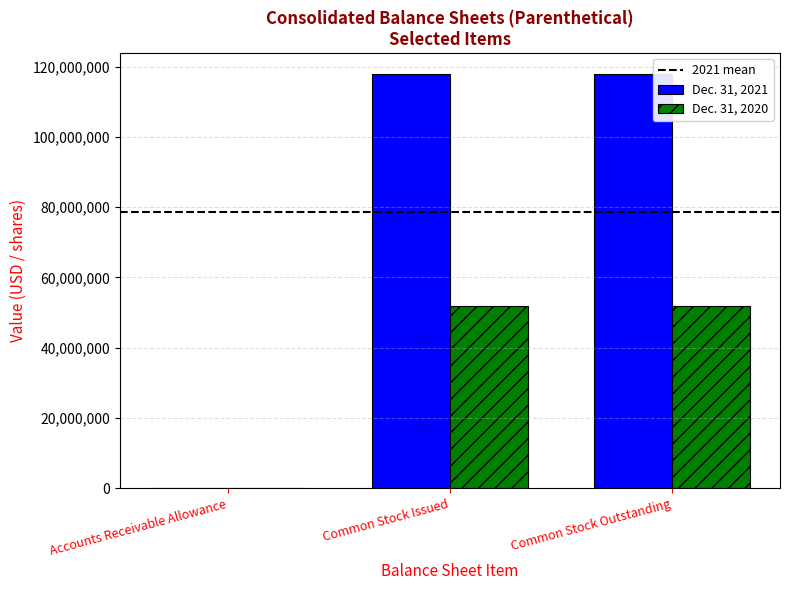

Is it true that Dec. 31, 2020 equals 14370845 at Common Stock Issued?

False